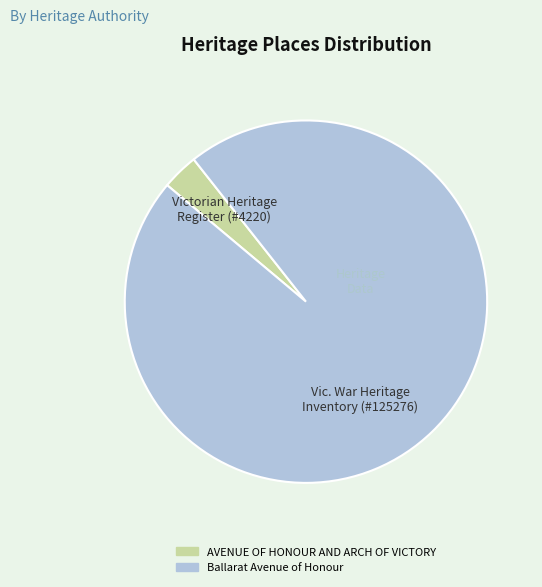

Is the sum of Ballarat Avenue of Honour and AVENUE OF HONOUR AND ARCH OF VICTORY greater than half?

Yes